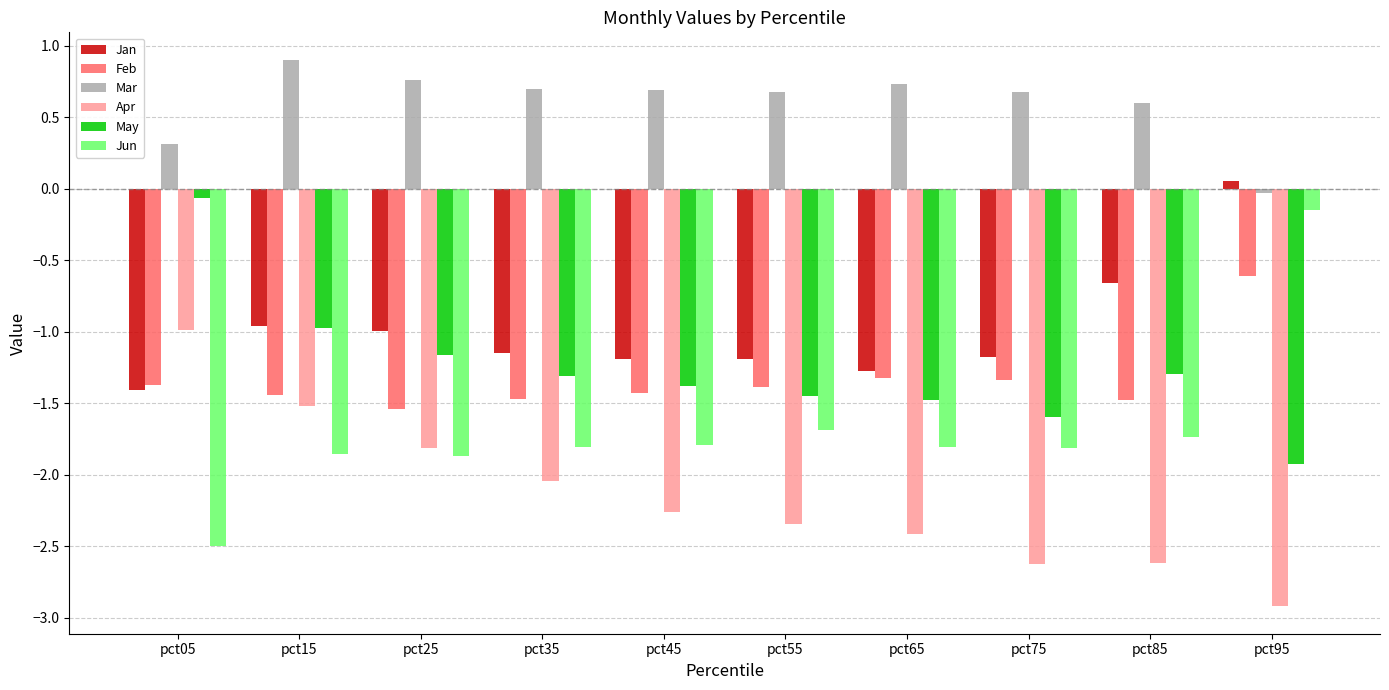

What is the greatest value displayed?

0.9